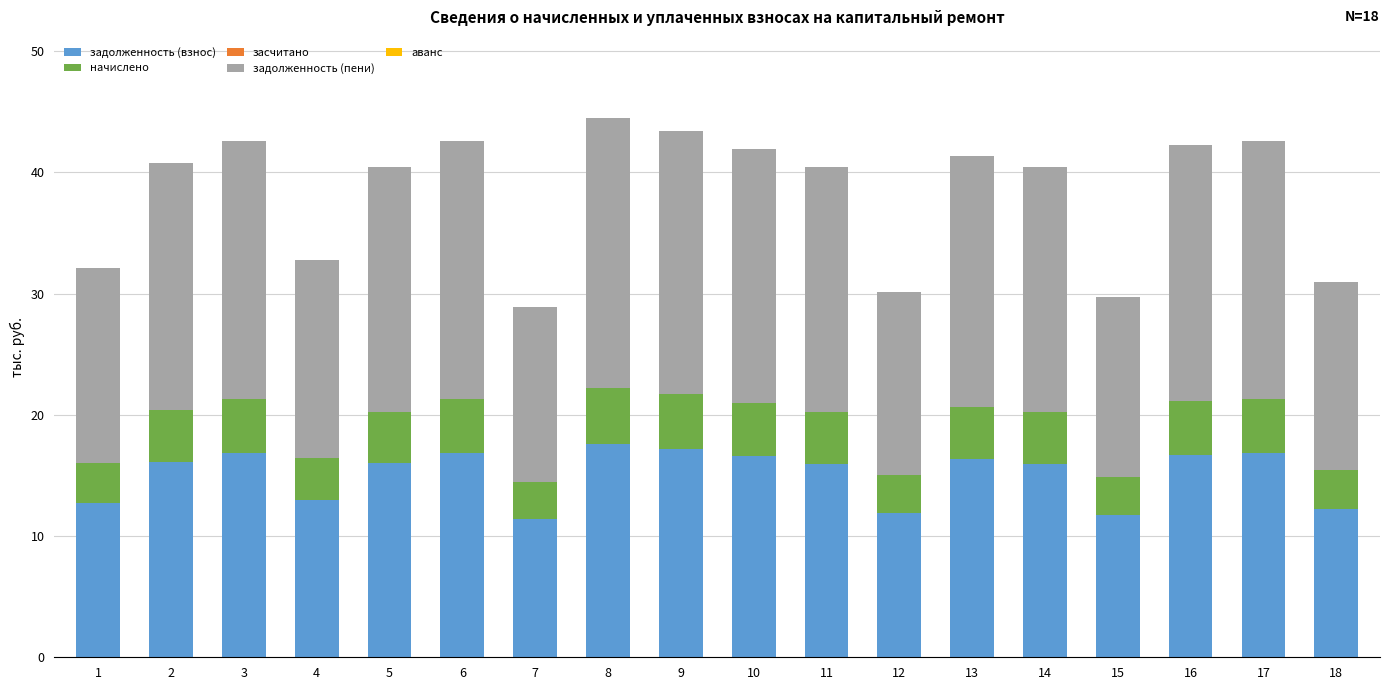

The задолженность (взнос) series shows 16.8 at 6. True or false?

True